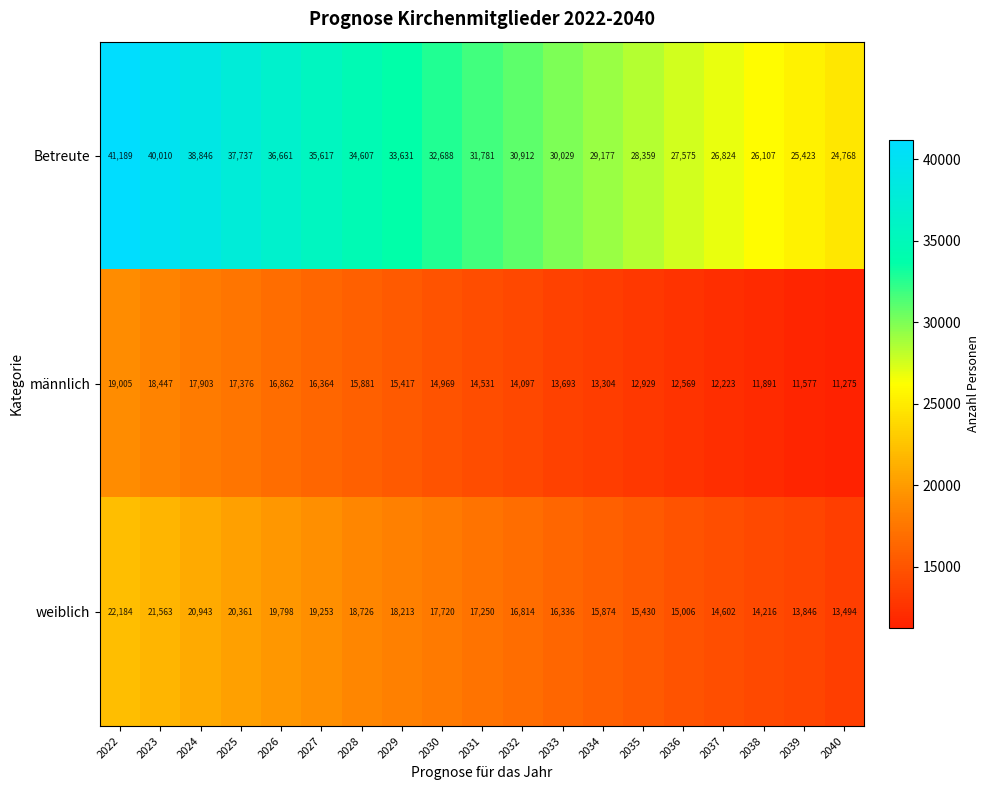

At which label is weiblich closest to 17839?

2030